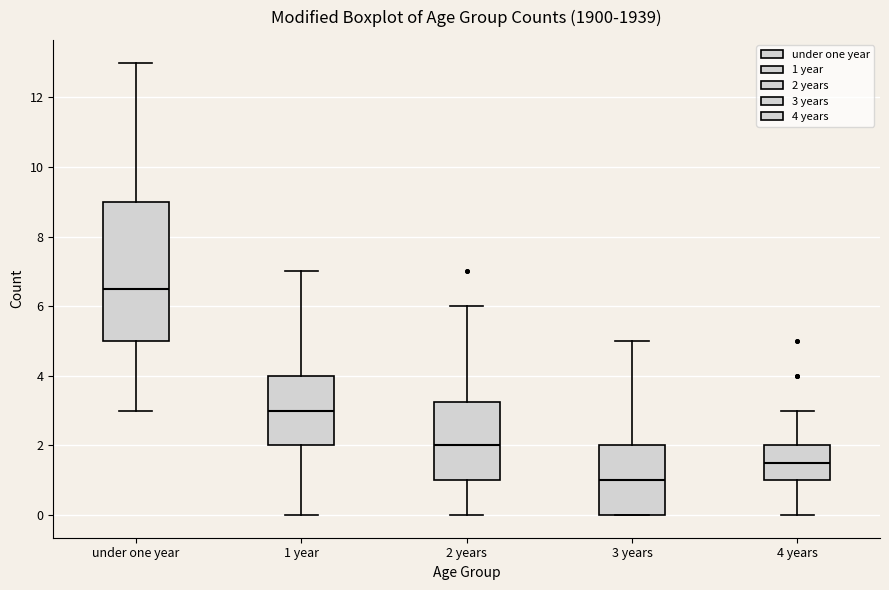

Which box is the tallest, from its lower edge to its upper edge?

under one year